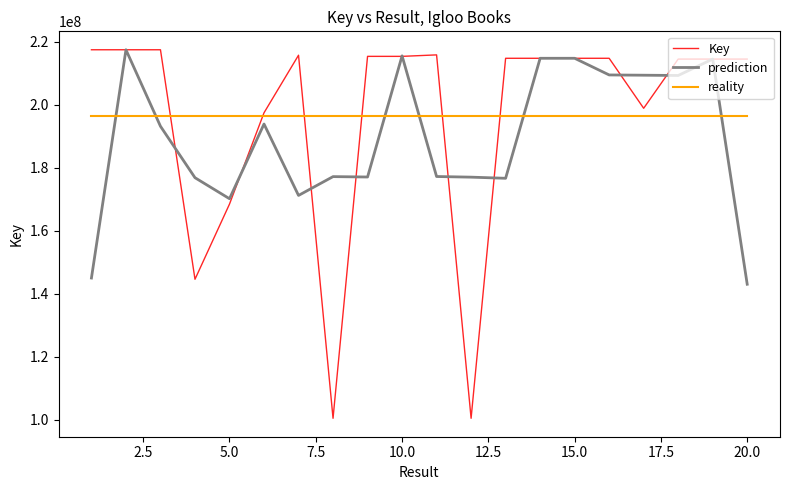

True or false: Key has more than 1 points higher than both neighbors.

True